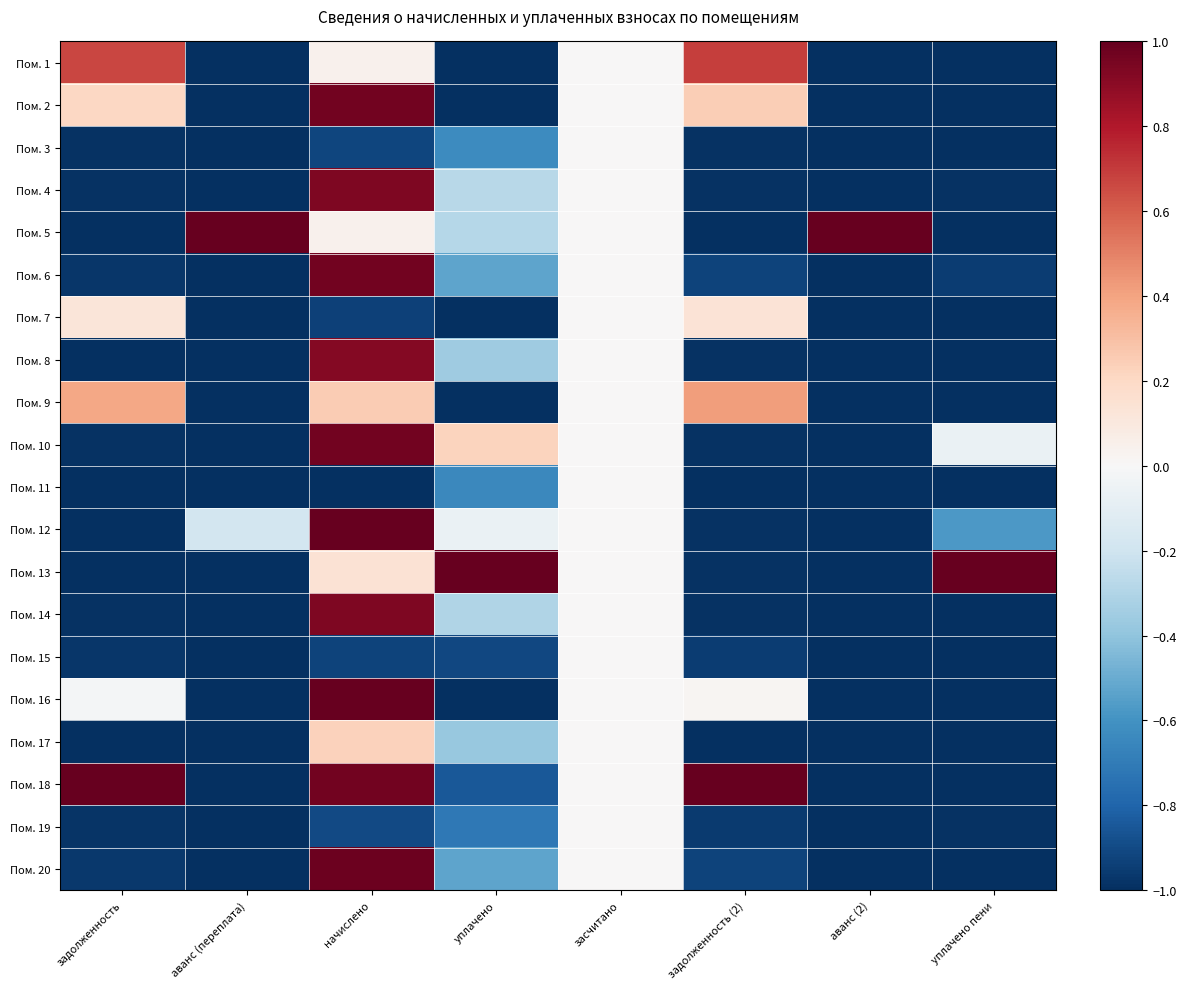

What is the spread (max minus min) of values at аванс (переплата)?

2.0